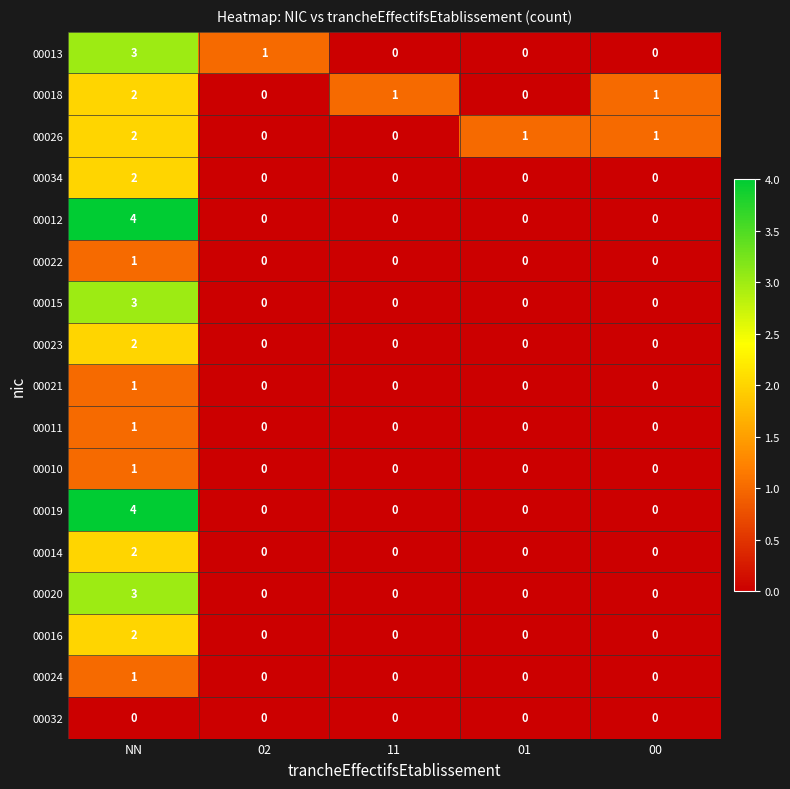

The value of 00026 at 11 is -1. True or false?

False